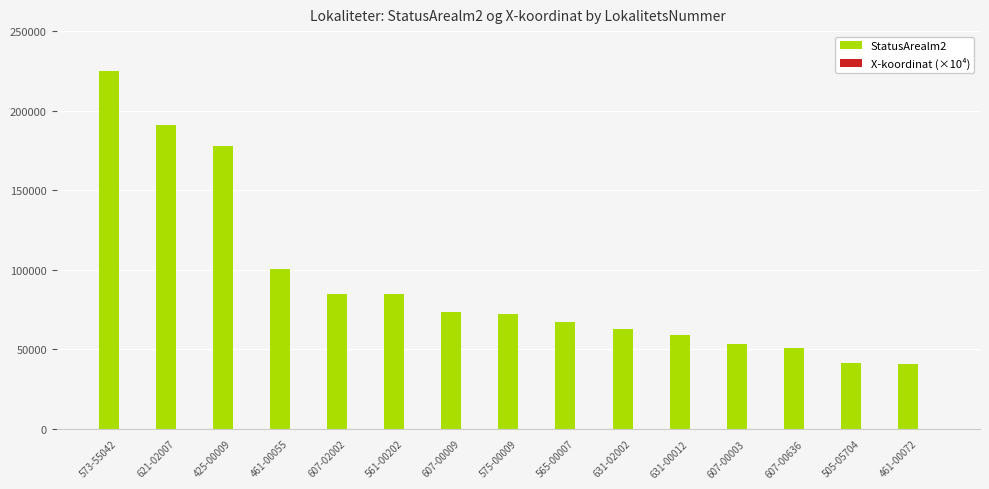

Which series has the widest spread of values?

StatusArealm2